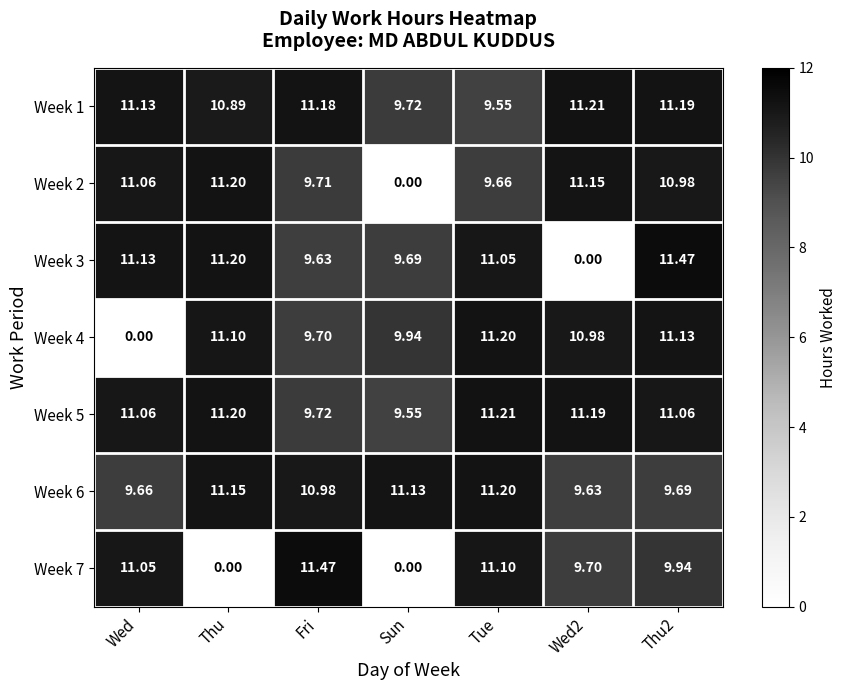

At which label does Week 4 reach its minimum?

Wed